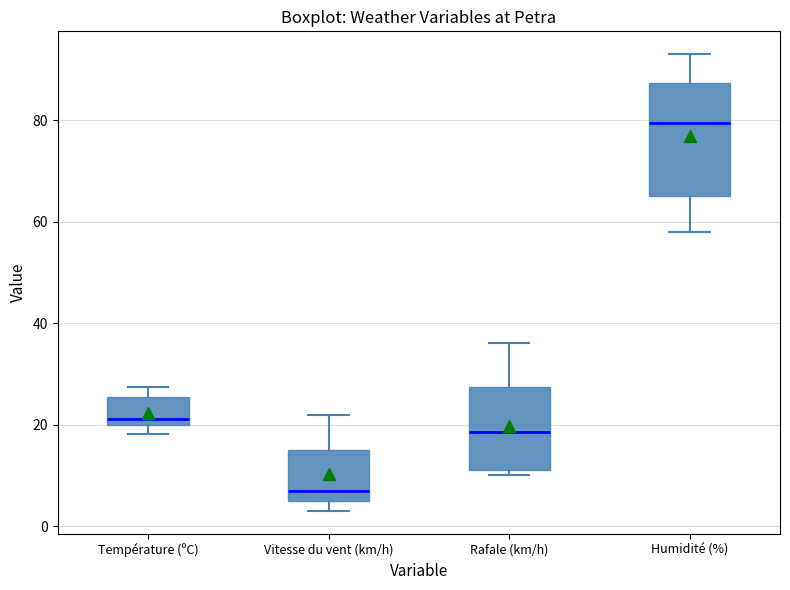

Which box has the highest median line?

Humidité (%)